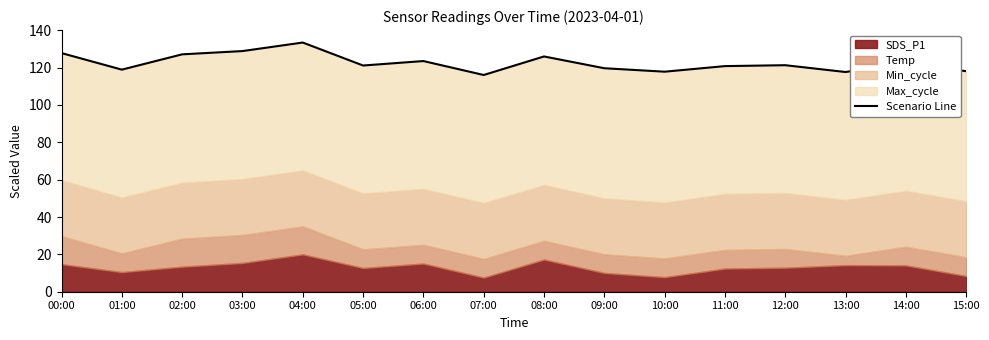

What is the value of the 7th point from the left?

123.5